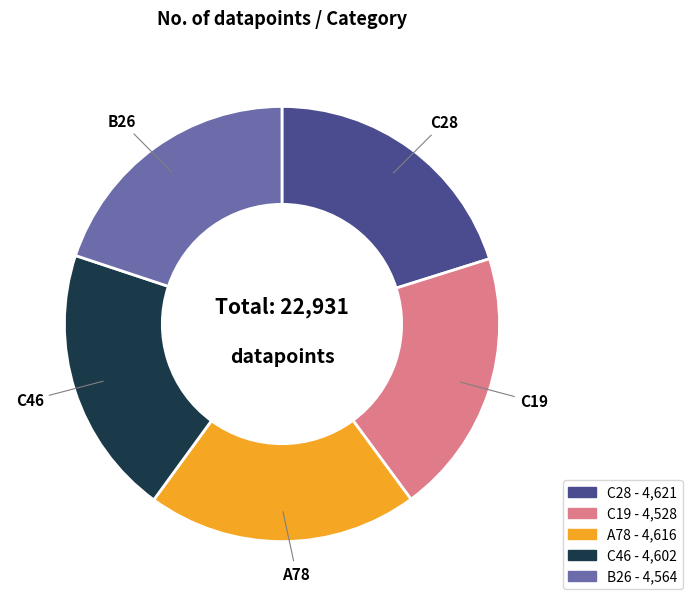

What is the ratio of the value at B26 to the value at C19?

1.0